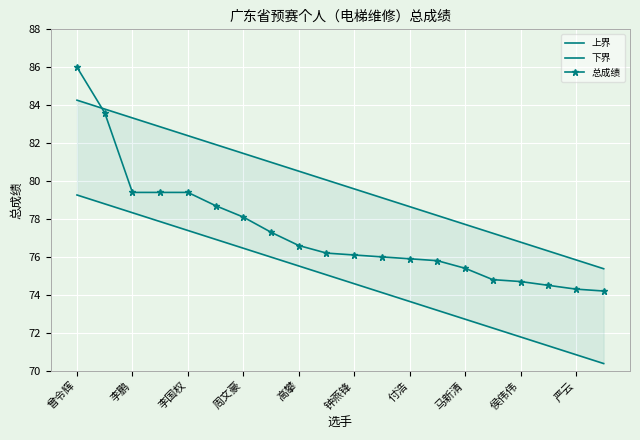

How many data points does each series have?

20